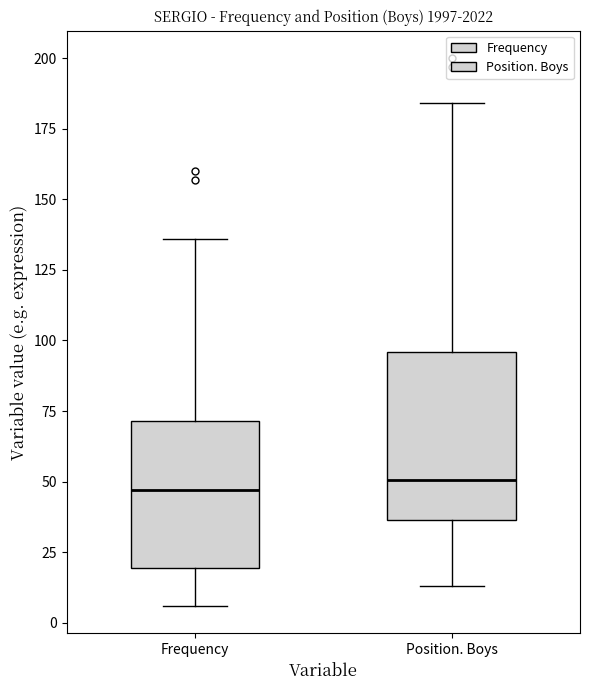

Reading left to right, read every box against the y-axis: the position of its median line, the range the box covers, and the ends of its whiskers. The values are not printed on the chart, so give them approximately, as read against the axis.

Frequency: median 45, box 20 to 70, whiskers 5 to 135
Position. Boys: median 50, box 35 to 95, whiskers 15 to 185